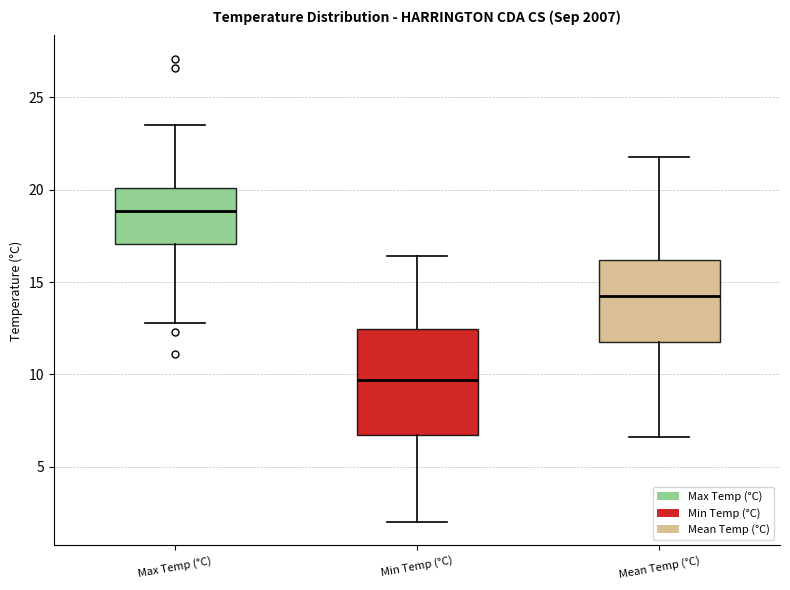

Where is the lower edge of the box for Mean Temp (°C) on the y-axis? The values are not printed on the chart, so give them approximately, as read against the axis.

12.0